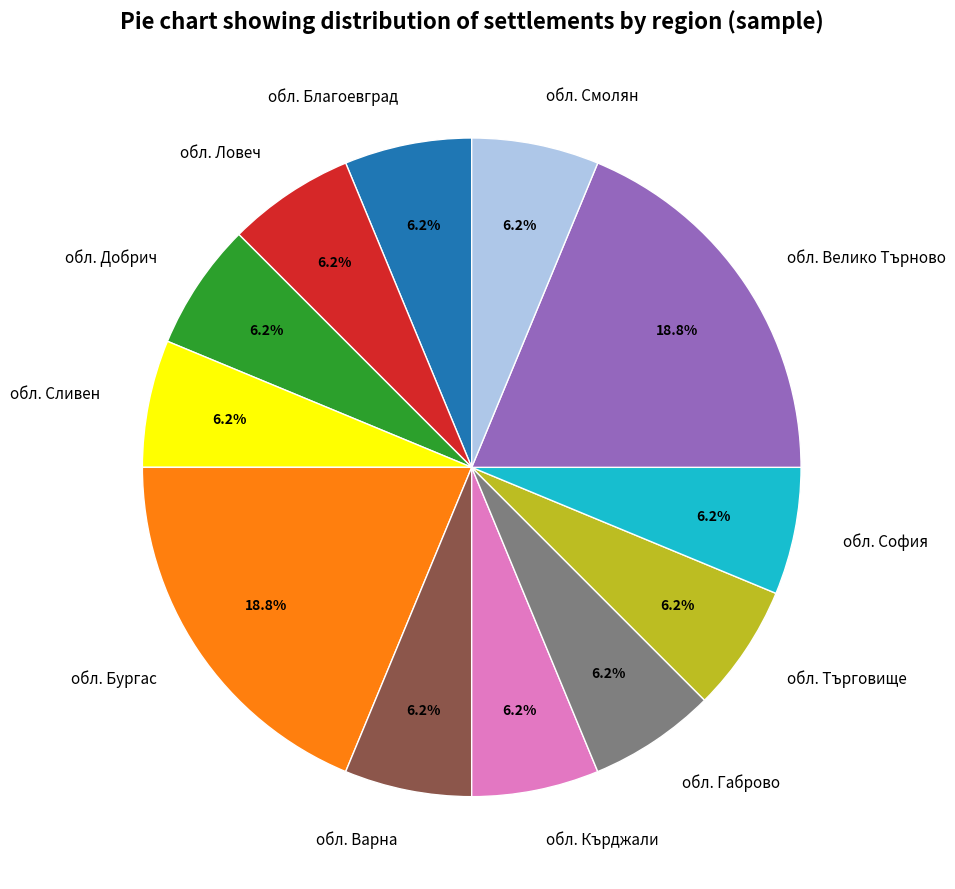

Between обл. Кърджали and обл. Бургас, which is larger?

обл. Бургас